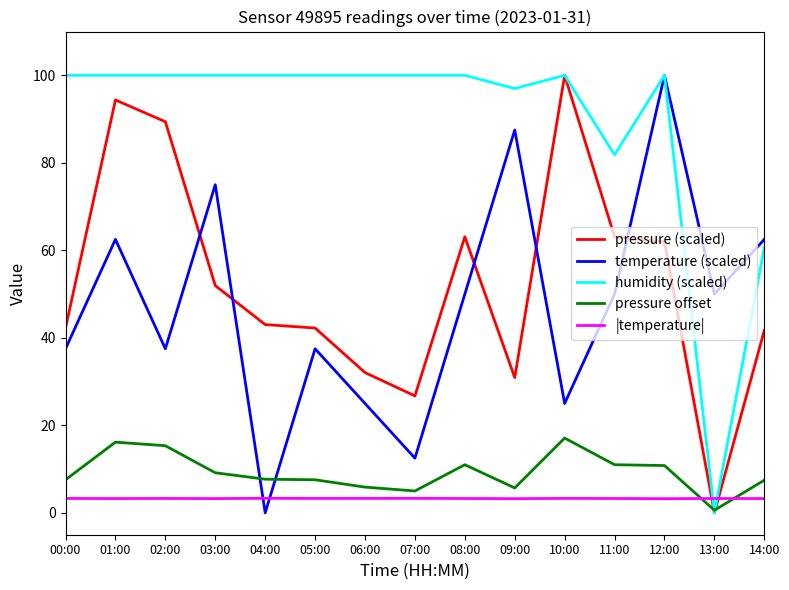

How many values in the pressure offset series are below 7?

4